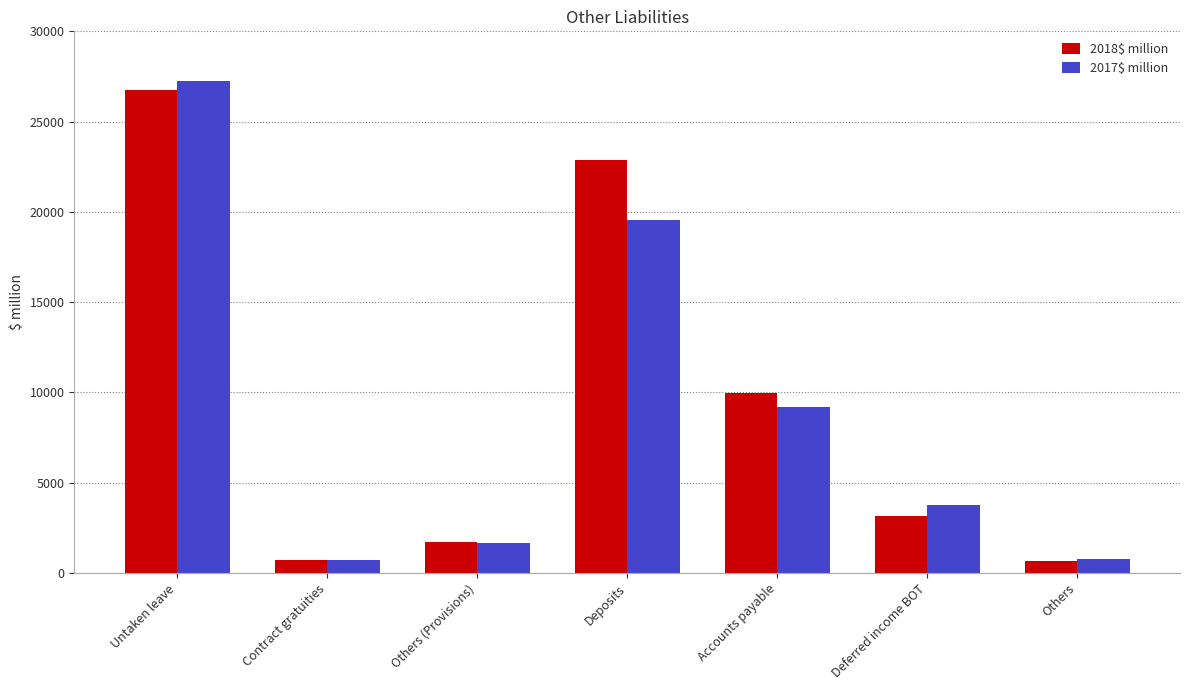

What is the difference between the second highest and second lowest values in the 2018$ million series?

22140